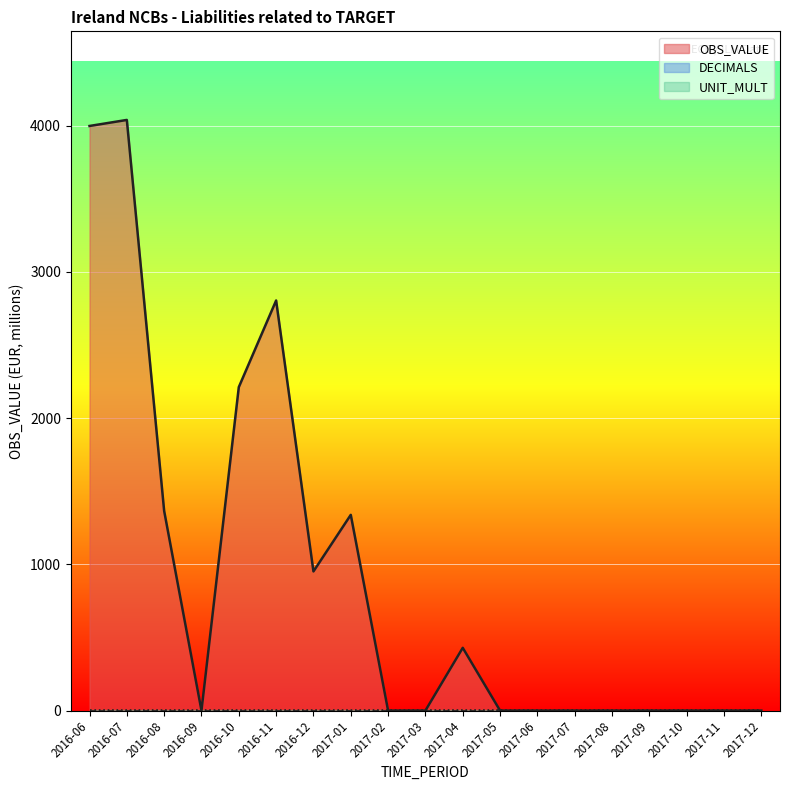

What is the sum of all UNIT_MULT values?

114.0